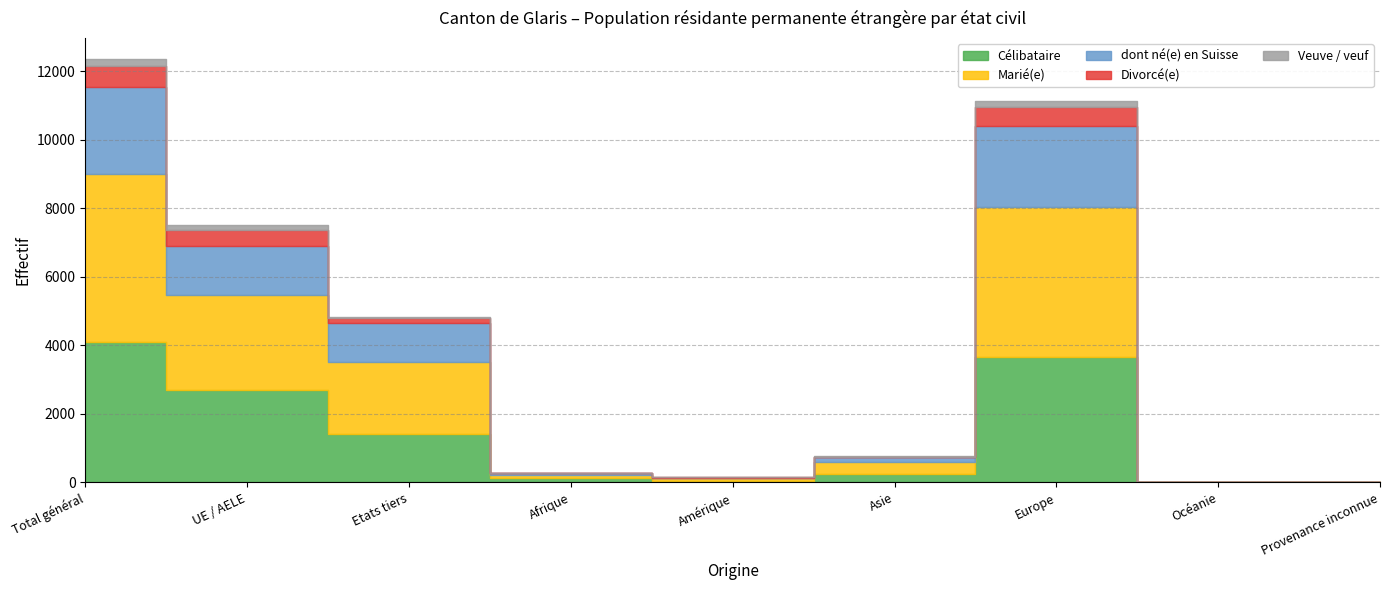

What position from the right is Europe?

3